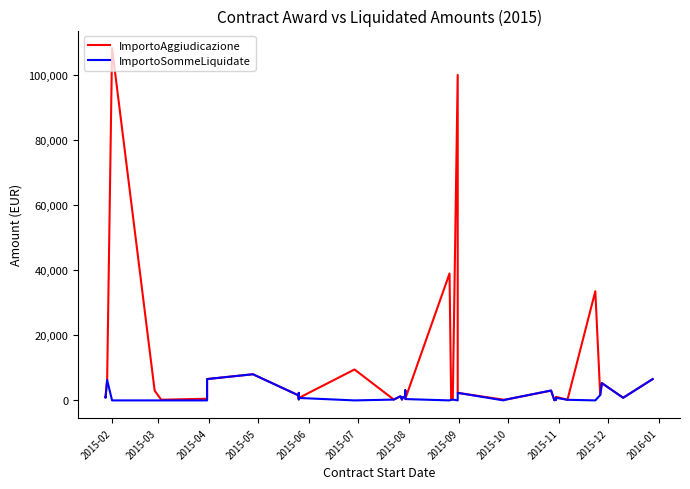

How many lines are shown in the chart?

2